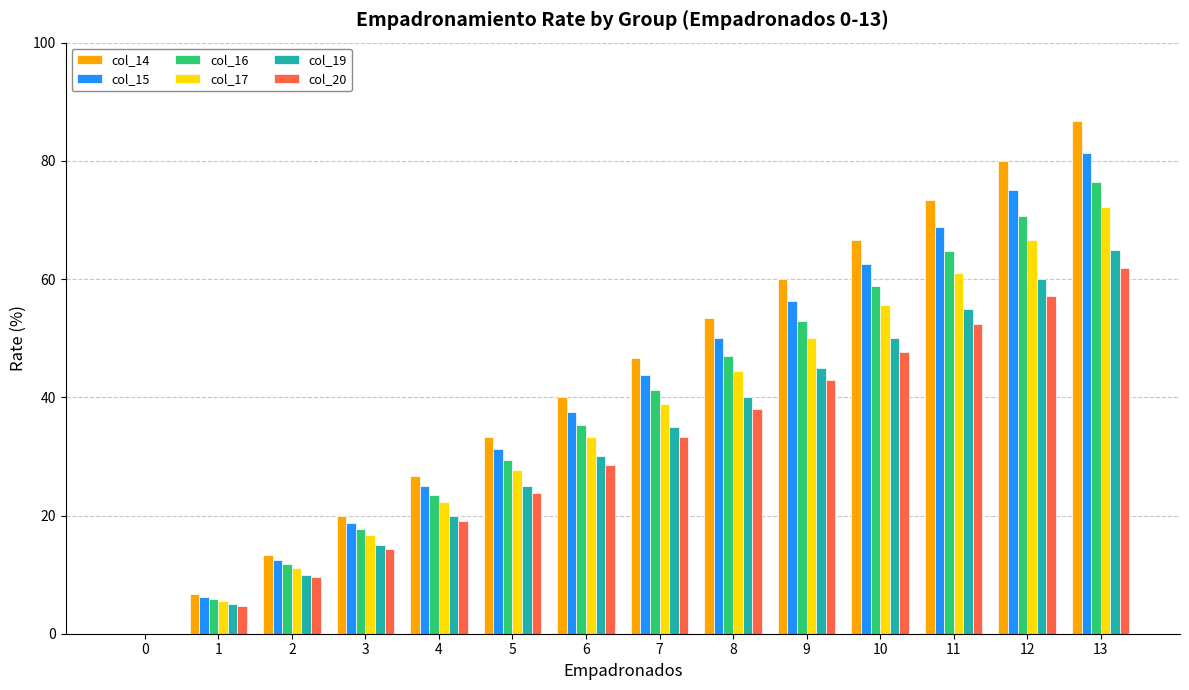

What is the approximate value of col_19 at 11?

55.0